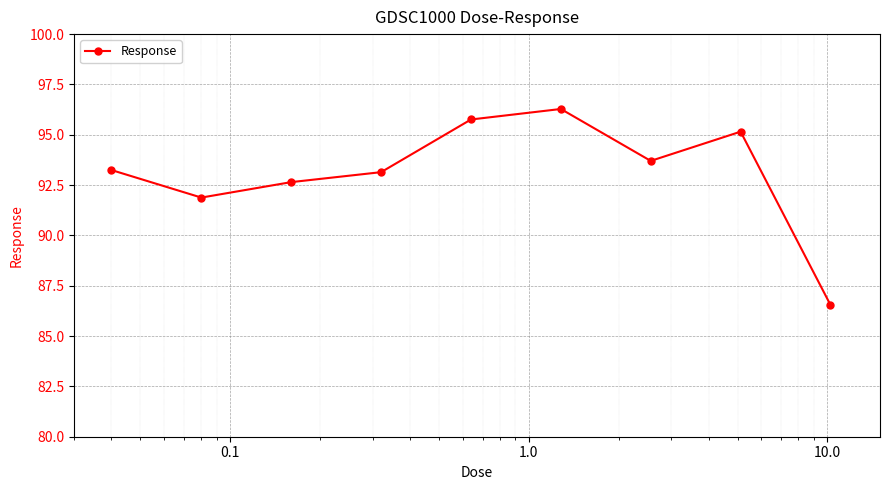

What is the minimum value shown in the chart?

86.5